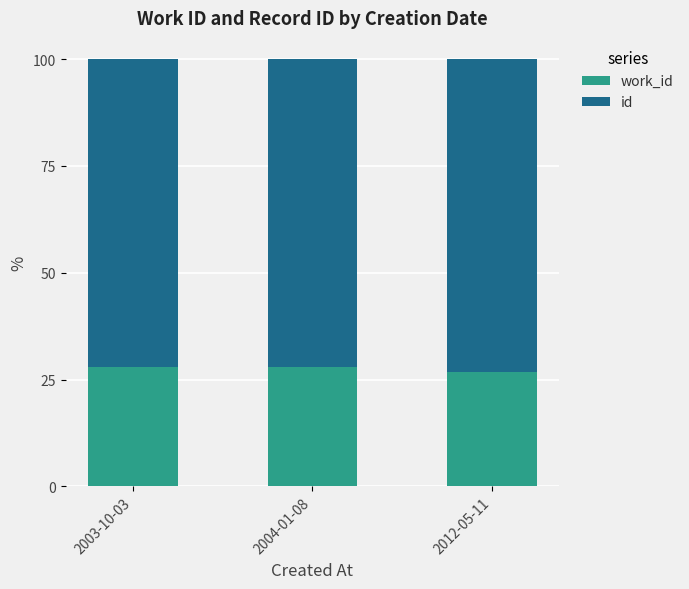

What is the total value across all series at 2012-05-11?

100.0